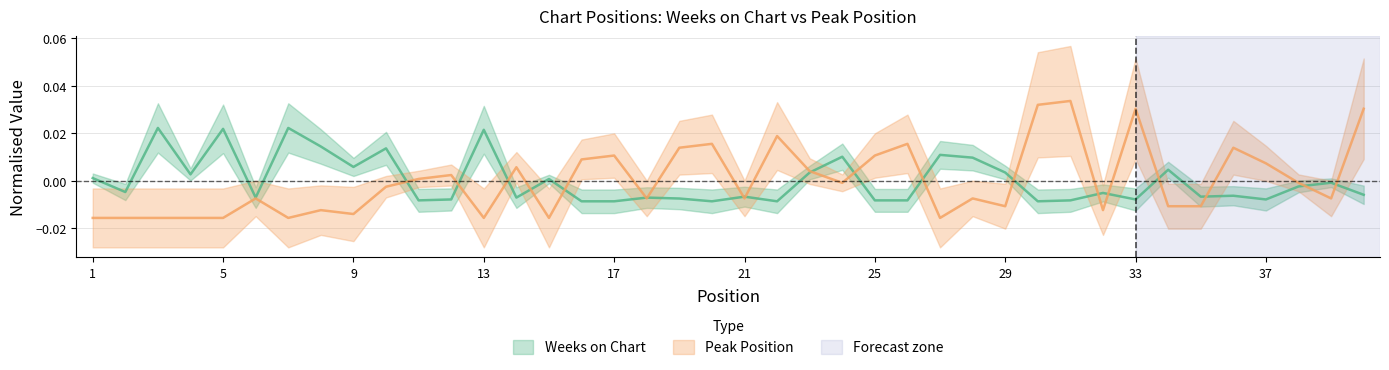

Which label corresponds to the largest value in the chart?

31